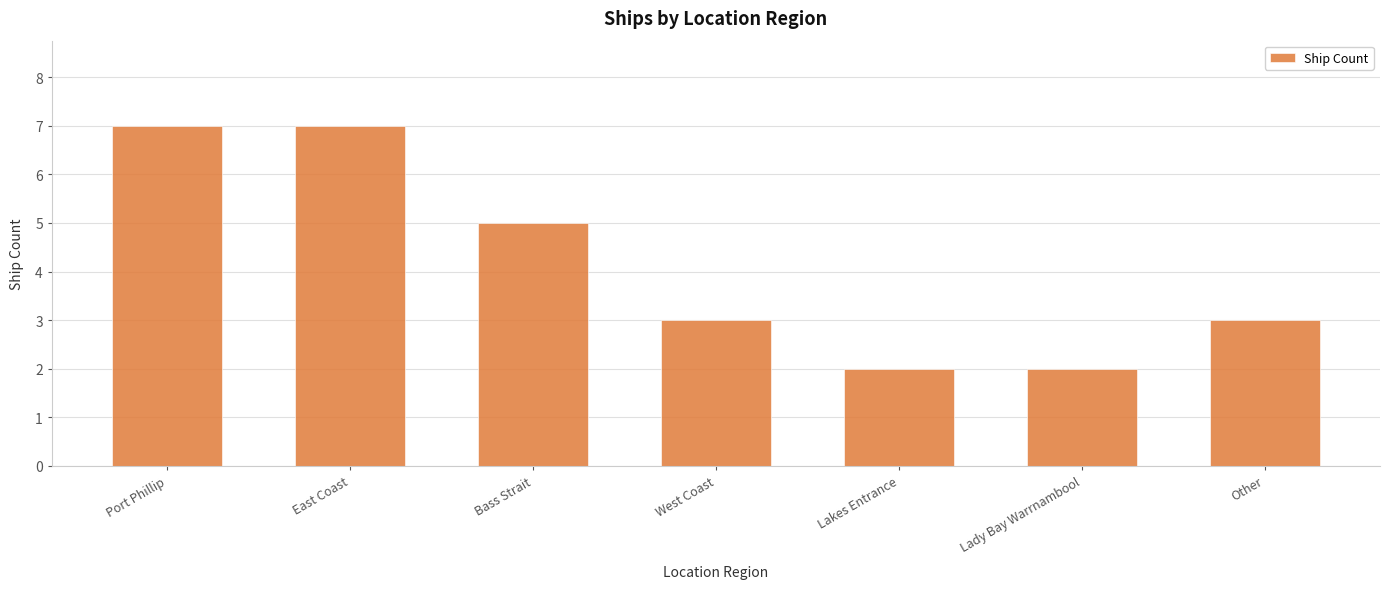

True or false: the data shows 4 at West Coast.

False